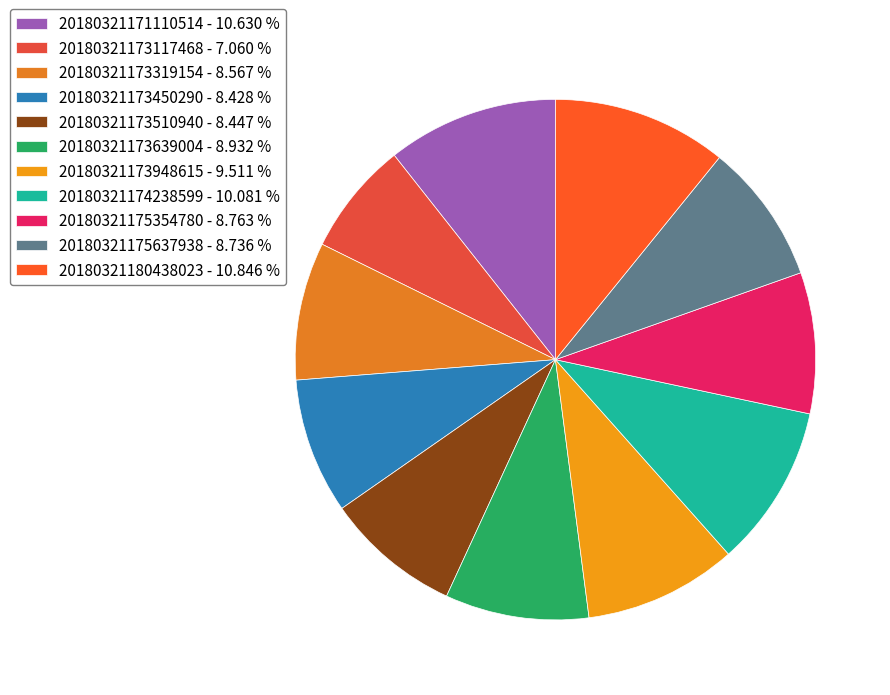

Is 20180321175637938 the majority of the pie?

No